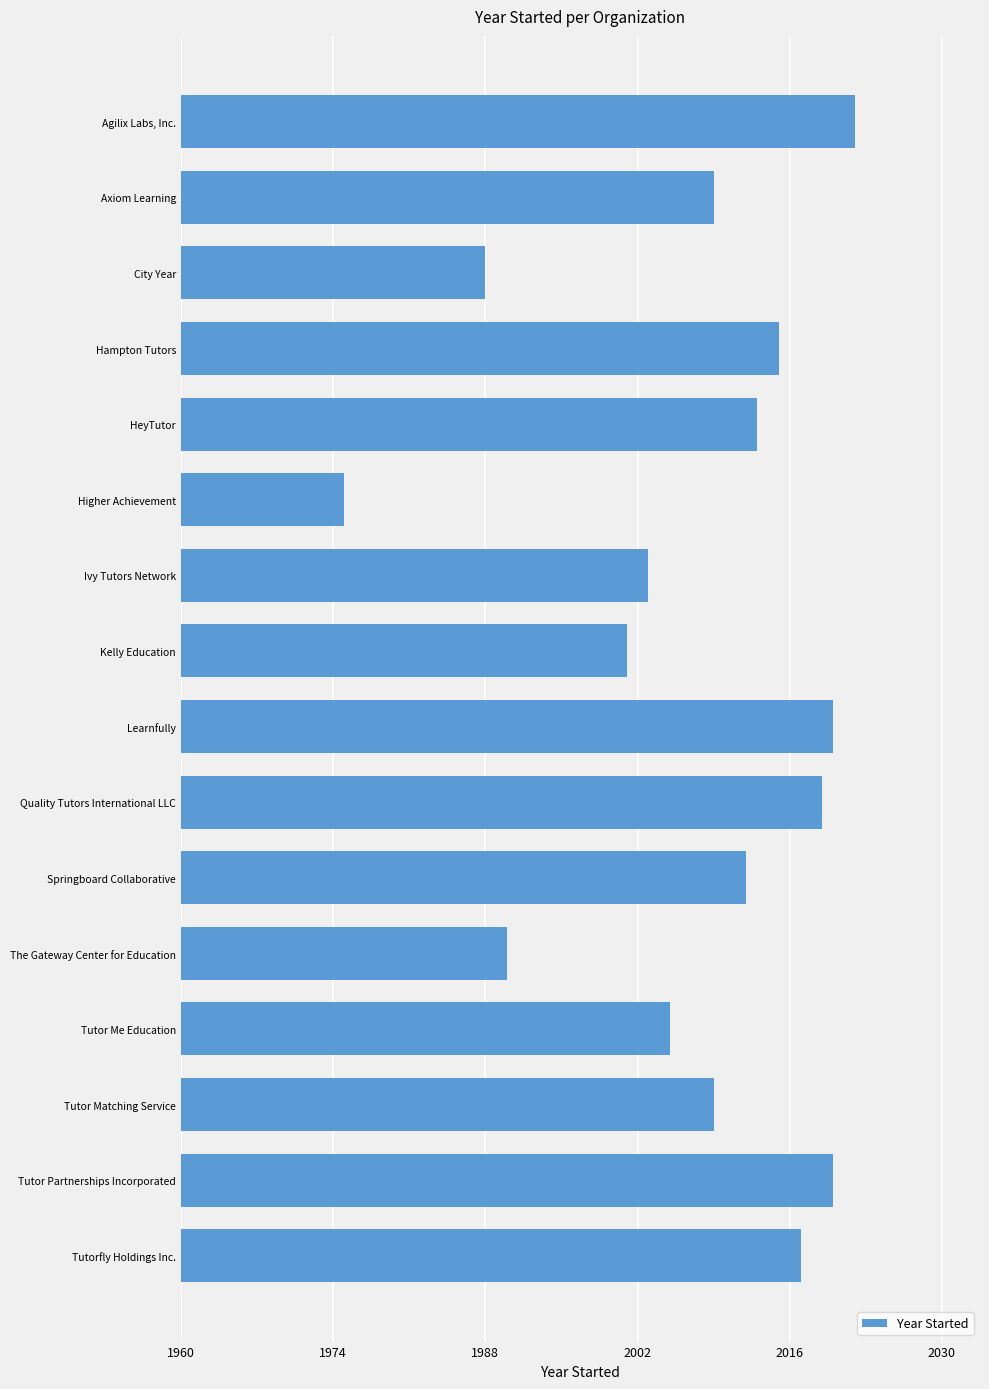

Are the bars horizontal?

Yes